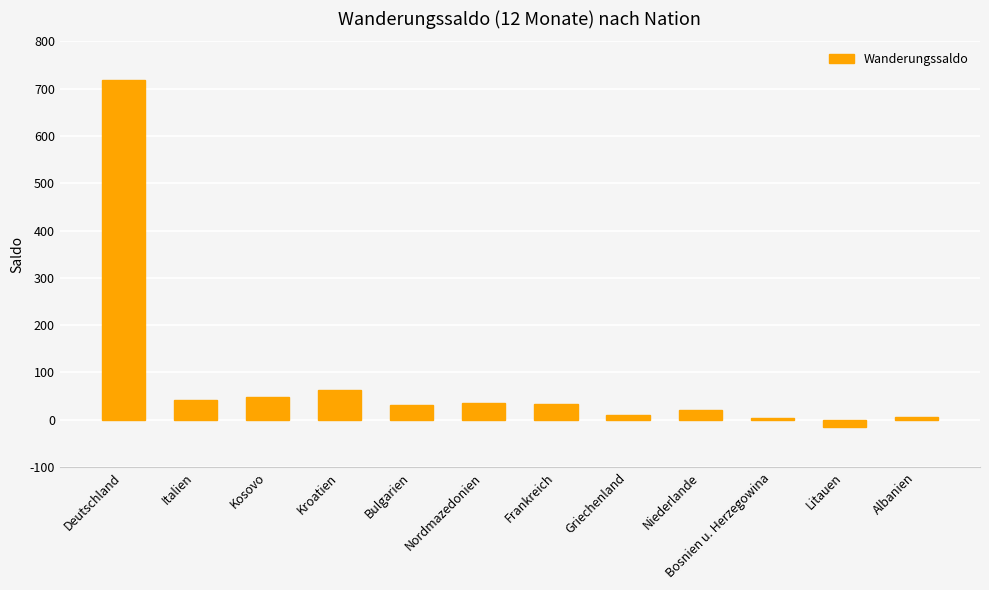

At which label is the value closest to 351?

Kroatien